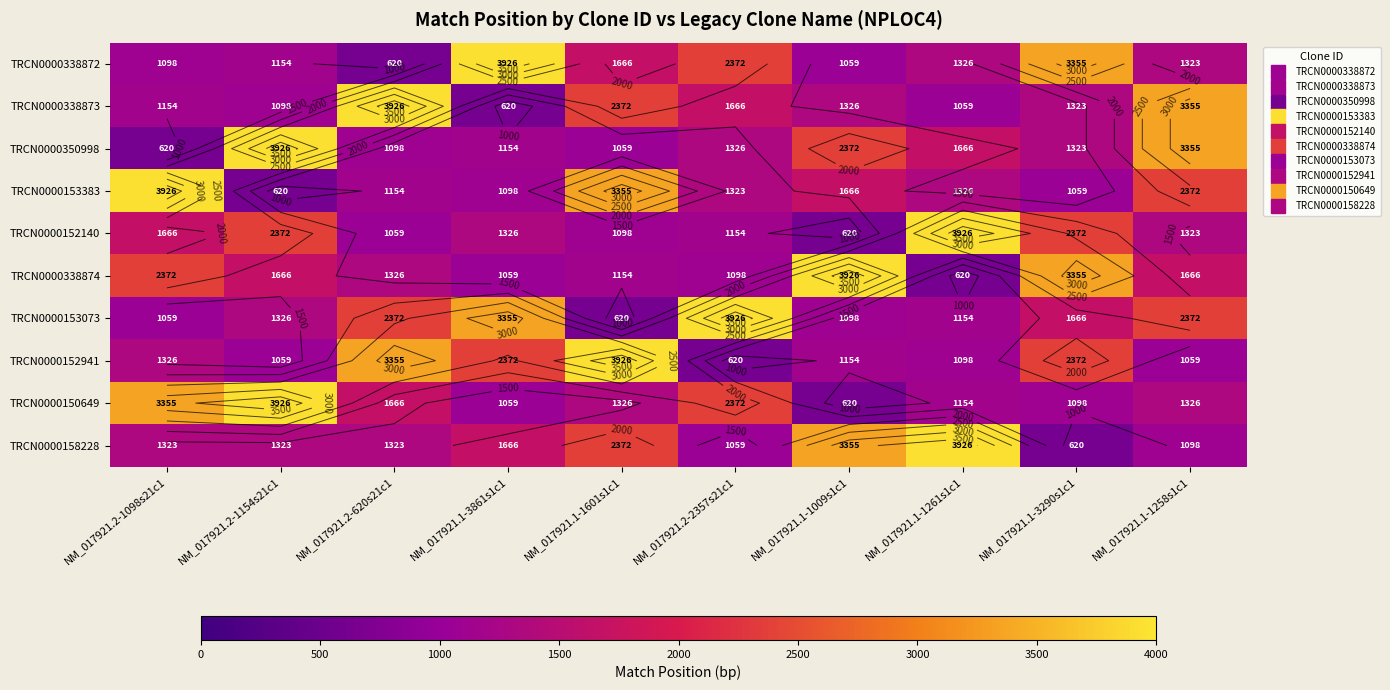

At which category is the sum across all series the highest?

NM_017921.1-1258s1c1